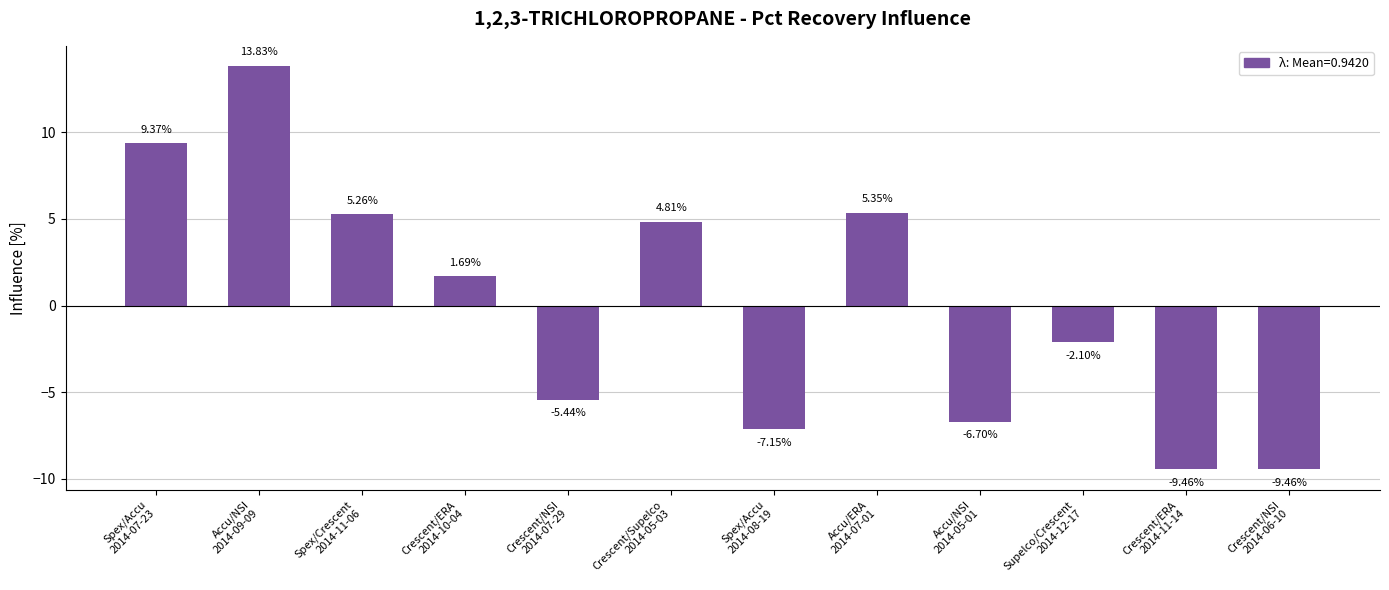

What is the label of the 8th bar from the right?

Crescent/NSI
2014-07-29